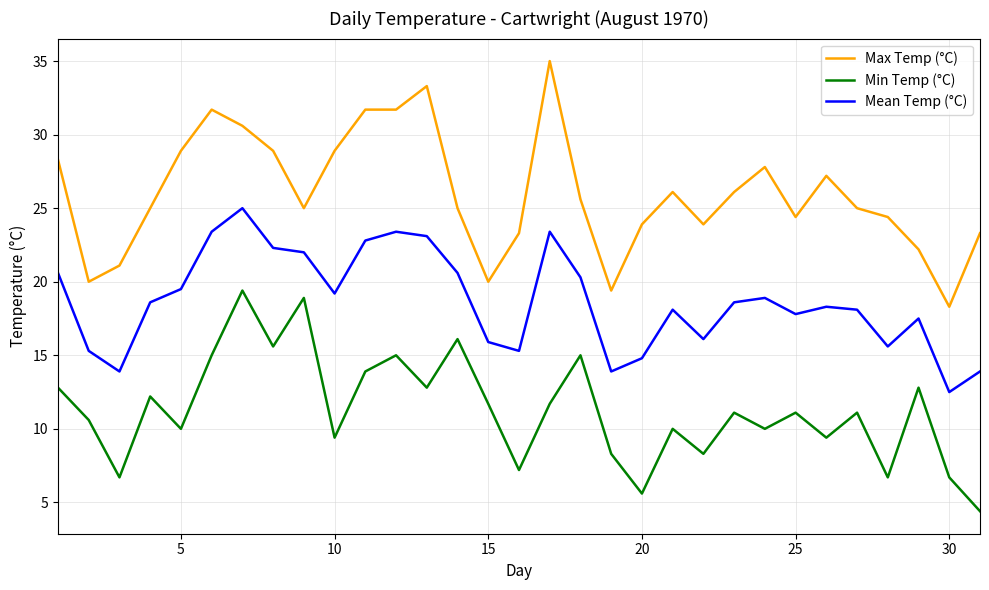

True or false: Mean Temp (°C) and Max Temp (°C) cross at least once.

False